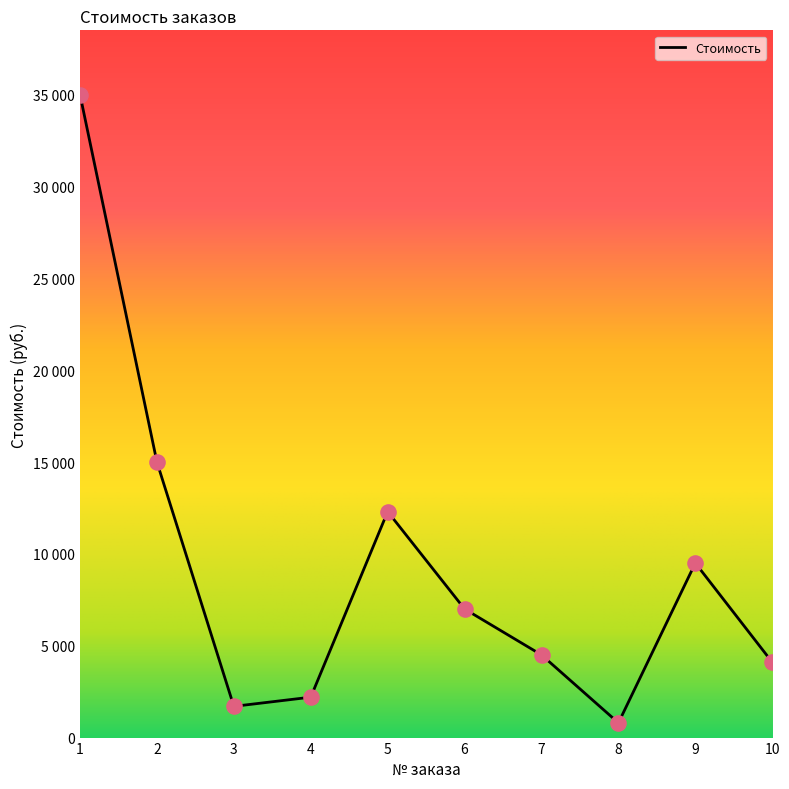

Which has a higher value, 6 or 5?

5